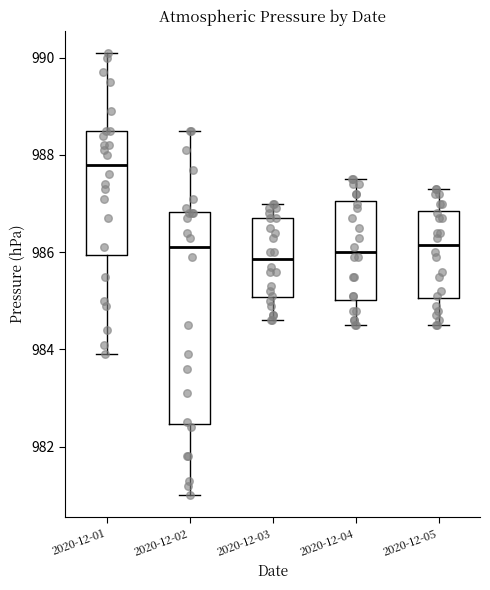

Where does the lower whisker of the box for 2020-12-01 end on the y-axis? The values are not printed on the chart, so give them approximately, as read against the axis.

984.0